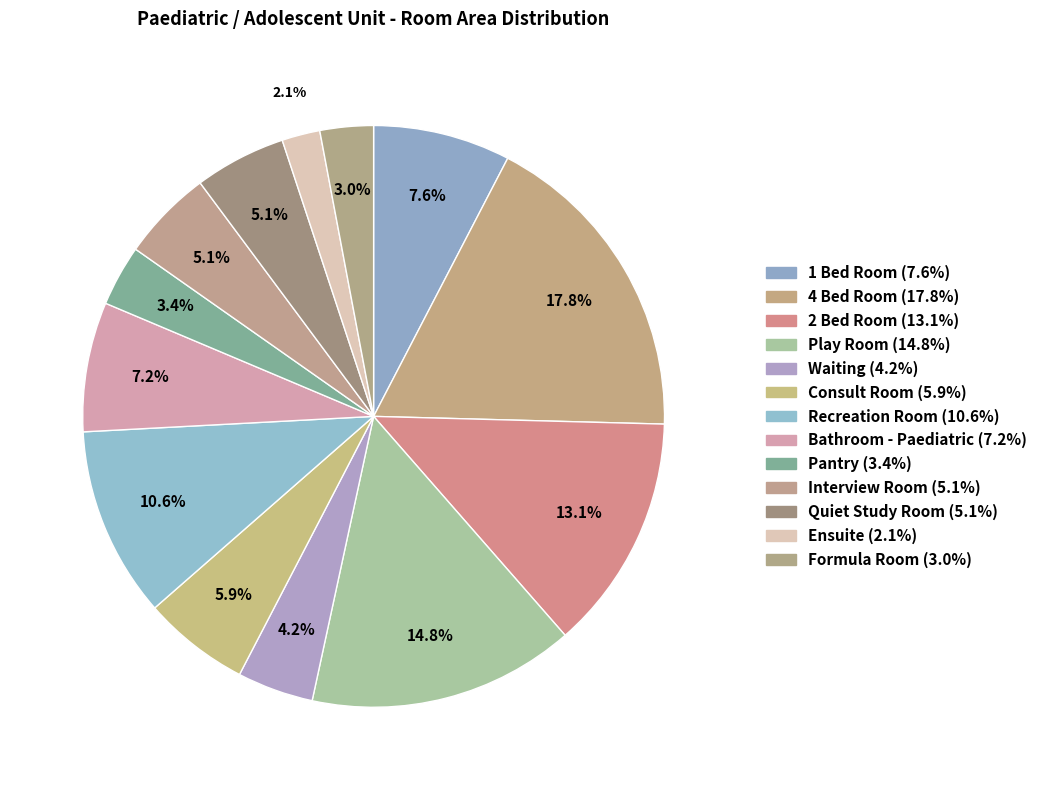

Which category has the smallest portion of the pie?

Ensuite